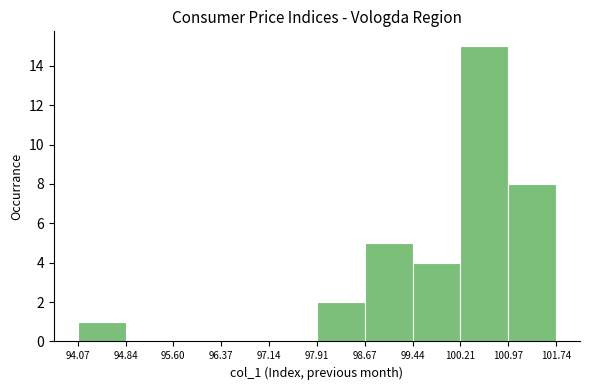

Reading left to right, transcribe this chart: for each bar, give the range it covers on the x-axis and its height. The values are not printed on the chart, so give them approximately, as read against the axis.

94.07 to 94.84: 1
94.84 to 95.60: 0
95.60 to 96.37: 0
96.37 to 97.14: 0
97.14 to 97.91: 0
97.91 to 98.67: 2
98.67 to 99.44: 5
99.44 to 100.21: 4
100.21 to 100.97: 15
100.97 to 101.74: 8